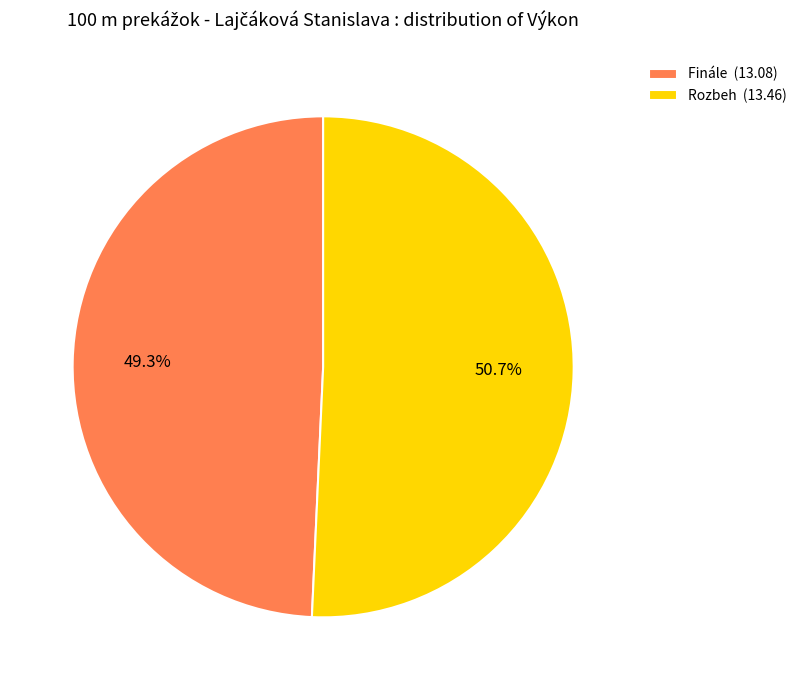

To the nearest percent, what is the combined percentage of Finále and Rozbeh?

100%